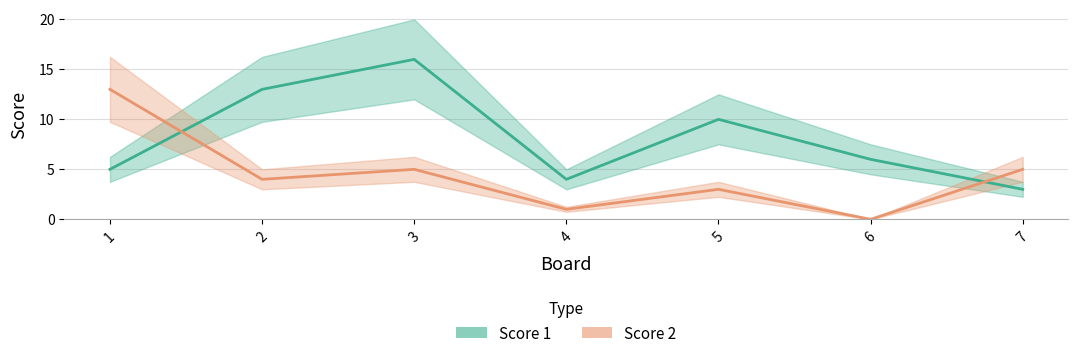

Rank the series by their maximum value, from lowest to highest.

Score 2, Score 1